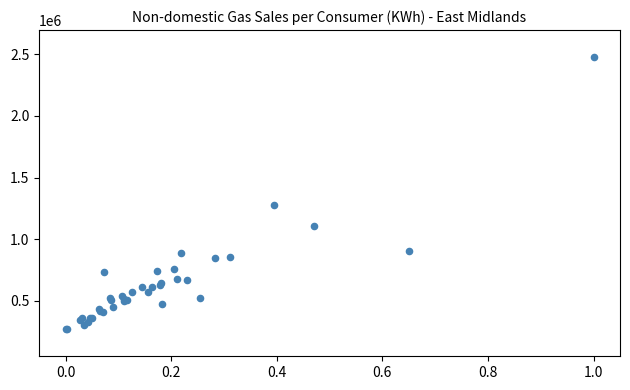

What Y value in the scatter plot is closest to 1373112?

1275050.9